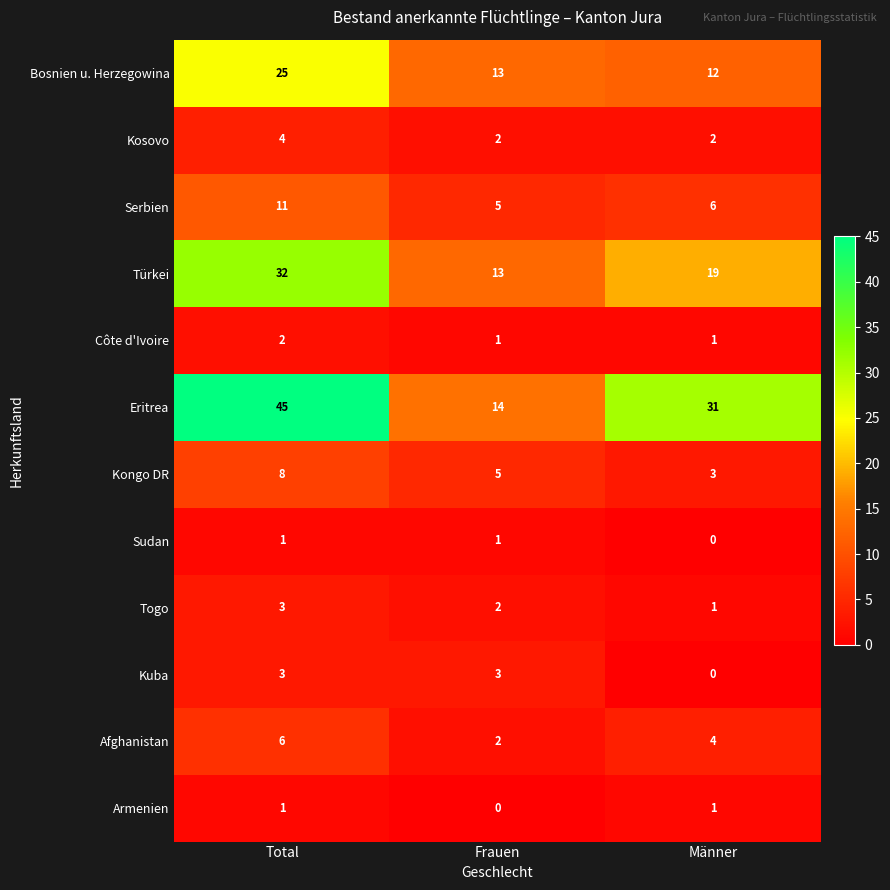

Which category has the highest value in the Côte d'Ivoire series?

Total